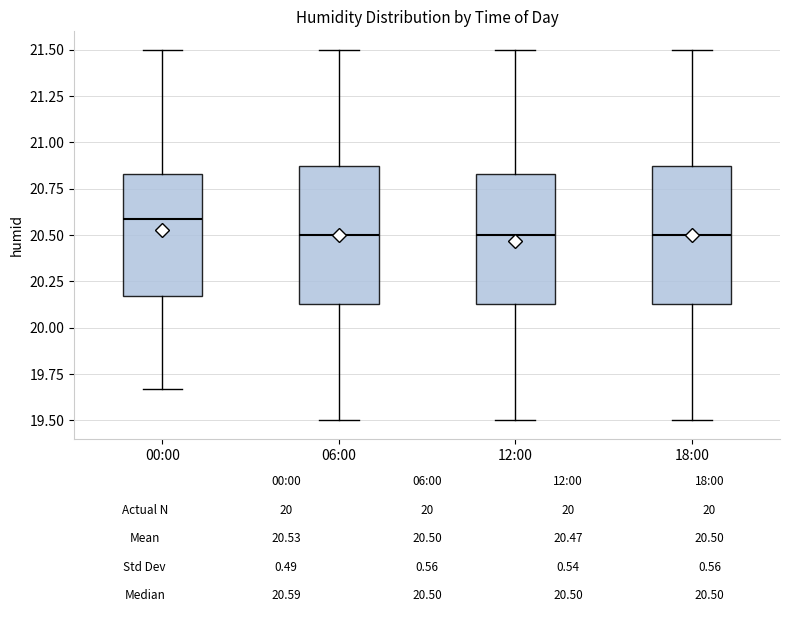

Which box has the highest median line?

00:00